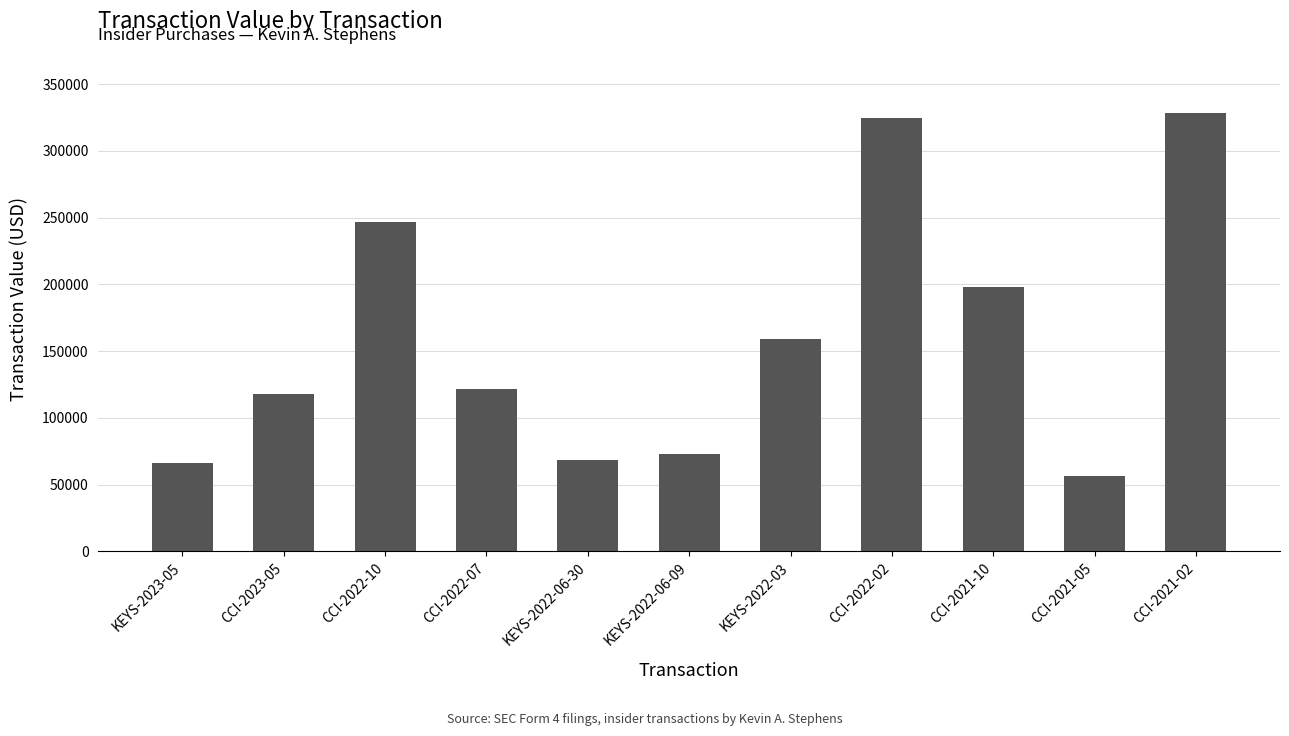

Approximately how many times larger is the value at KEYS-2022-06-09 compared to KEYS-2023-05?

1.1